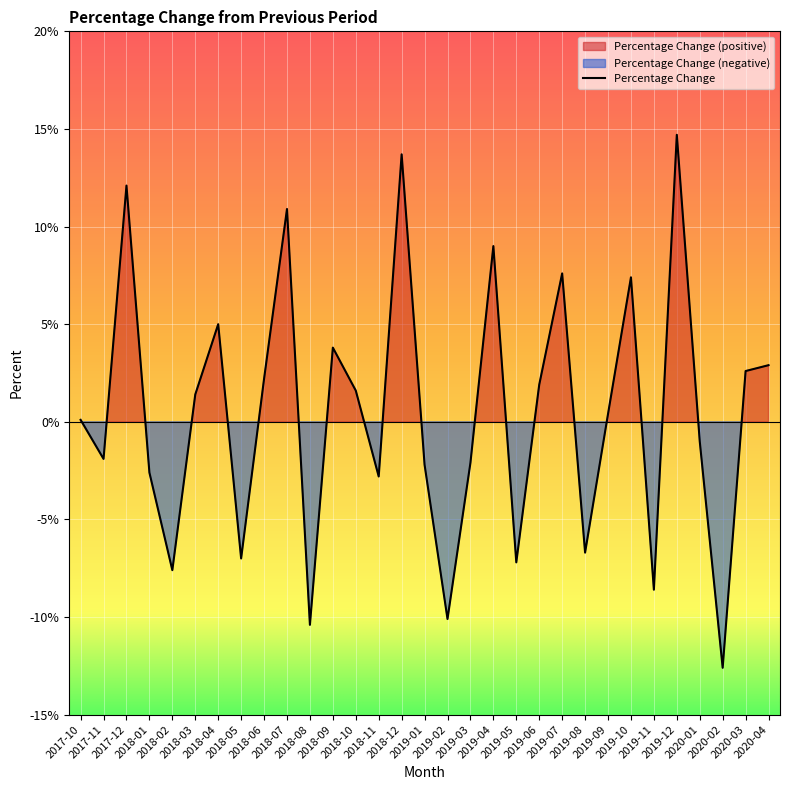

Which category has the highest value across all series?

2019-12